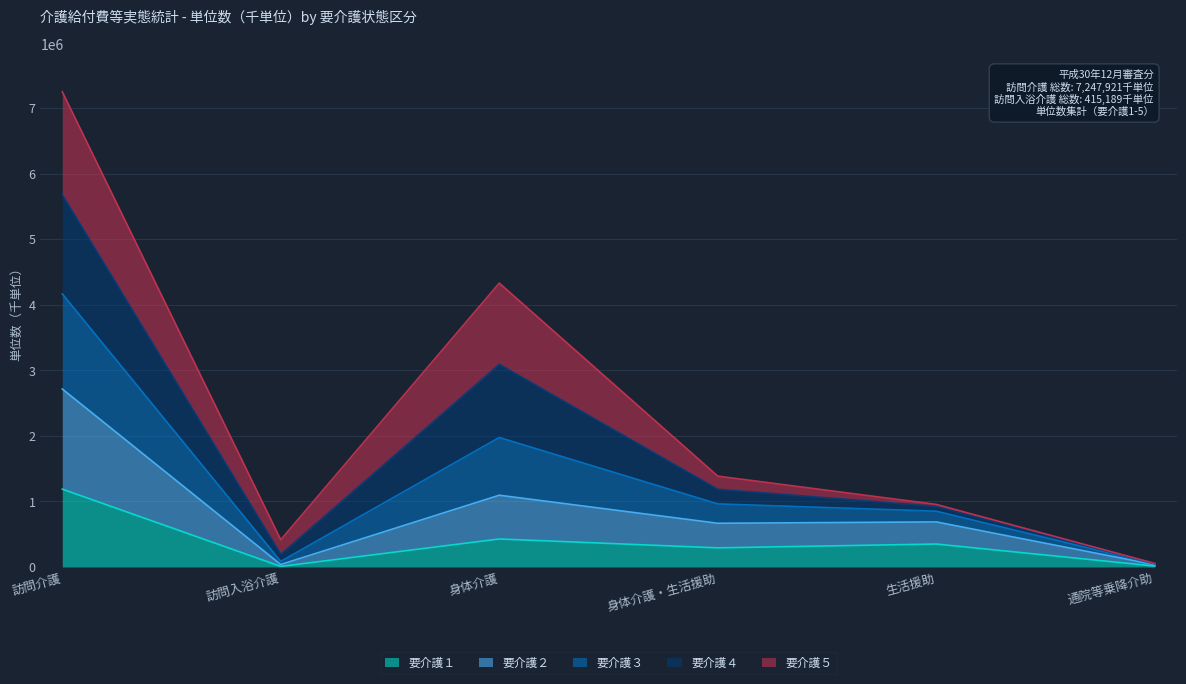

At which category is the sum across all series the highest?

訪問介護